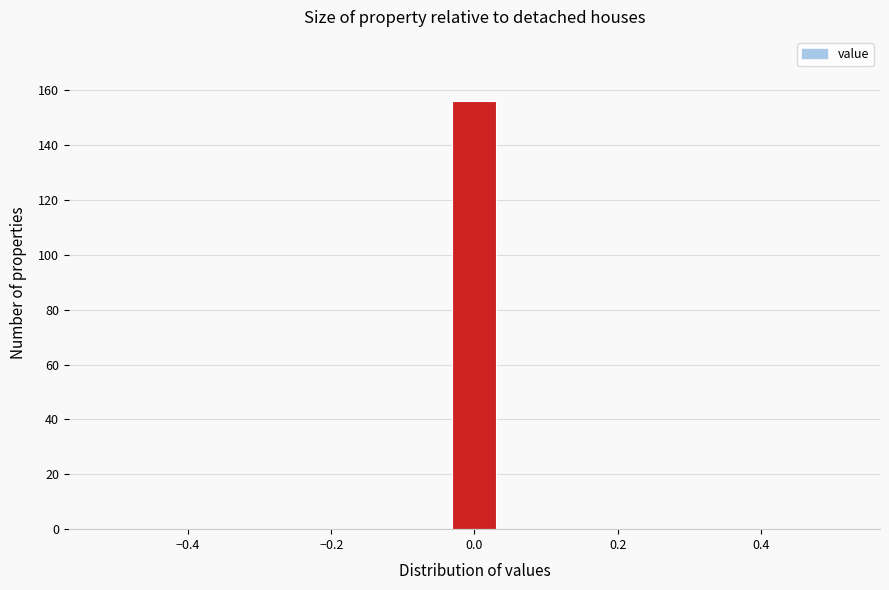

Read against the x-axis, roughly where is the centre of the tallest bar?

0.00